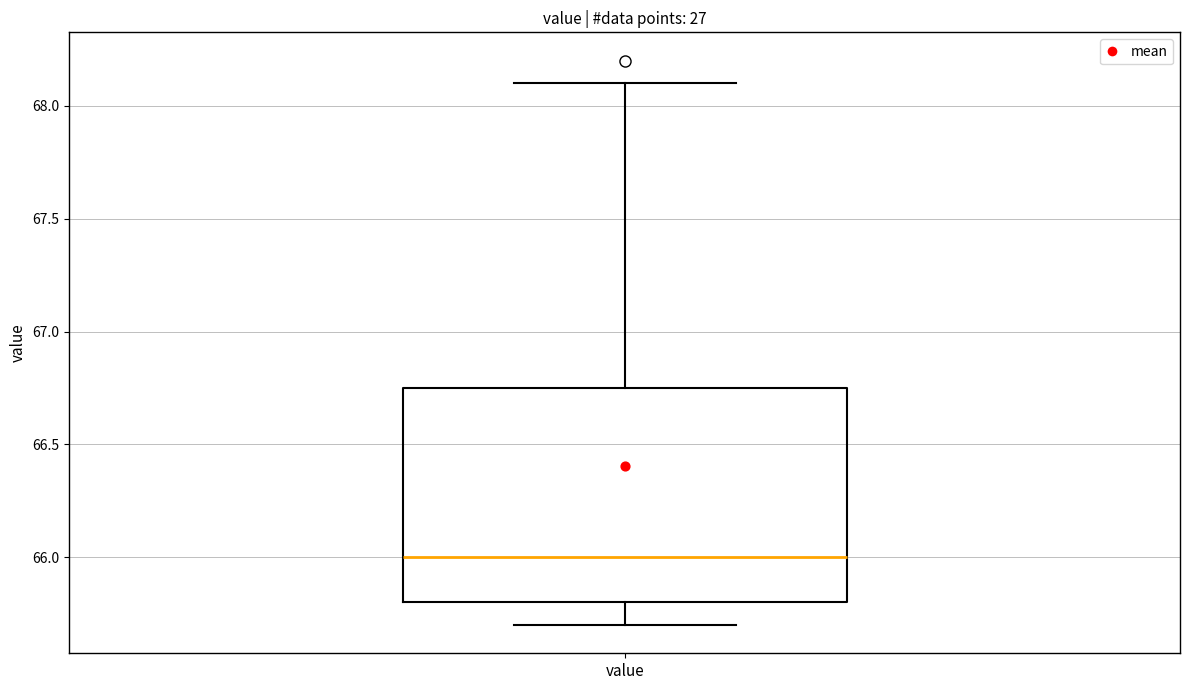

Read this box plot against the y-axis: the position of the median line, the range covered by the box, and the ends of both whiskers. The values are not printed on the chart, so give them approximately, as read against the axis.

median 66.00, box 65.80 to 66.75, whiskers 65.70 to 68.10